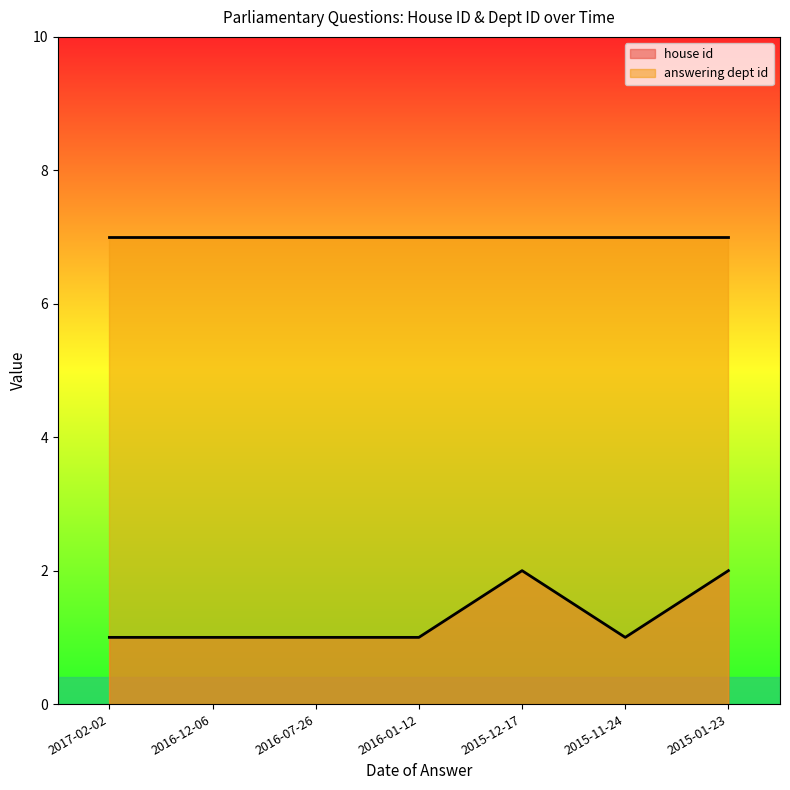

What is the label of the 4th point from the left?

2016-01-12